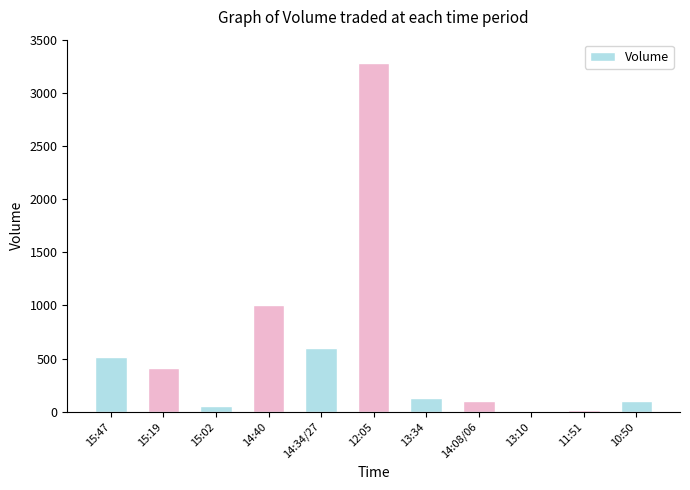

What is the greatest value displayed?

3283